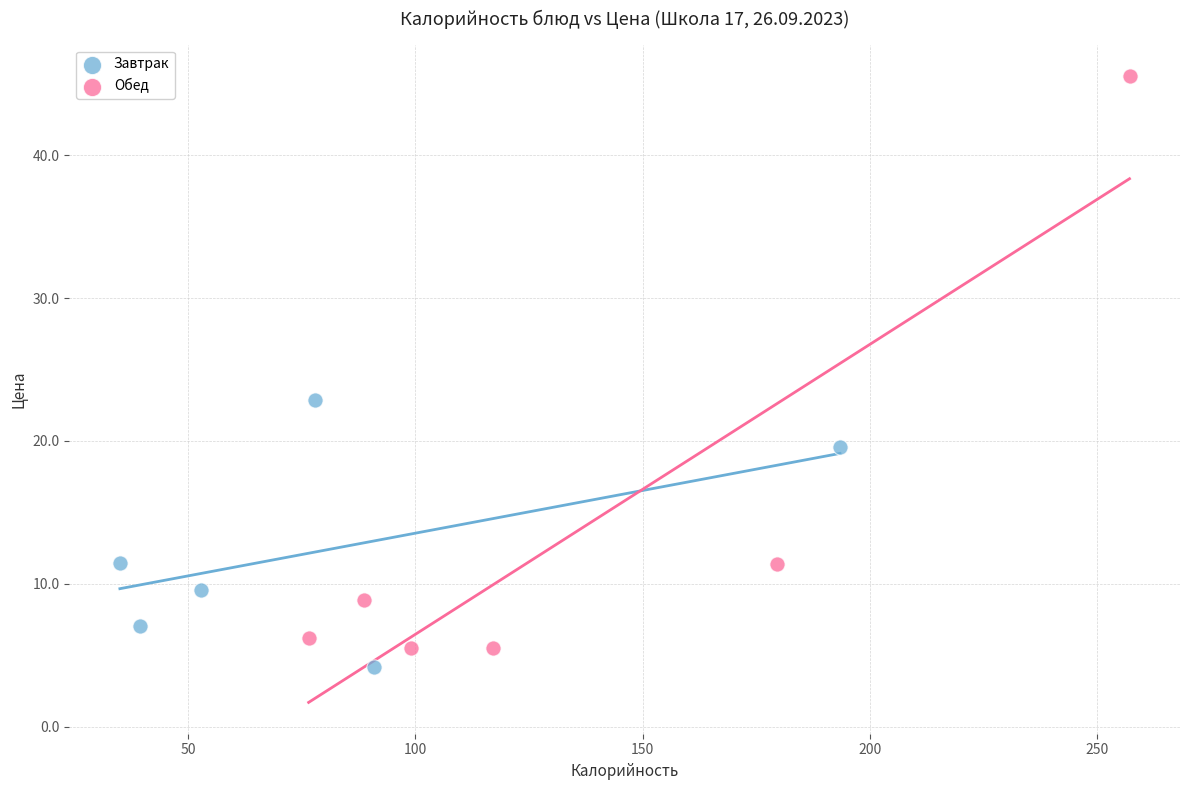

Which series reaches the maximum Y coordinate?

Обед